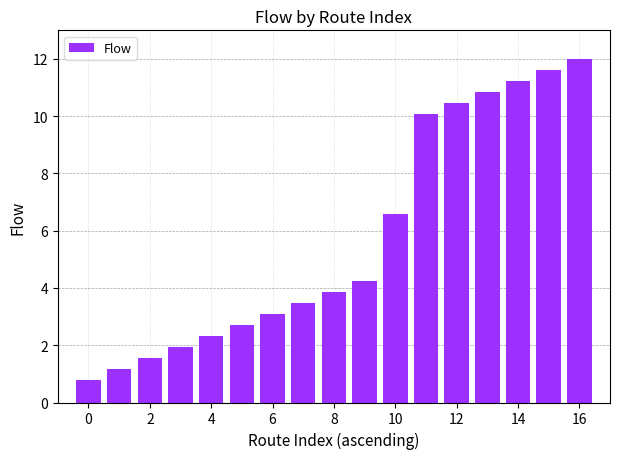

What is the maximum value shown in the chart?

12.0